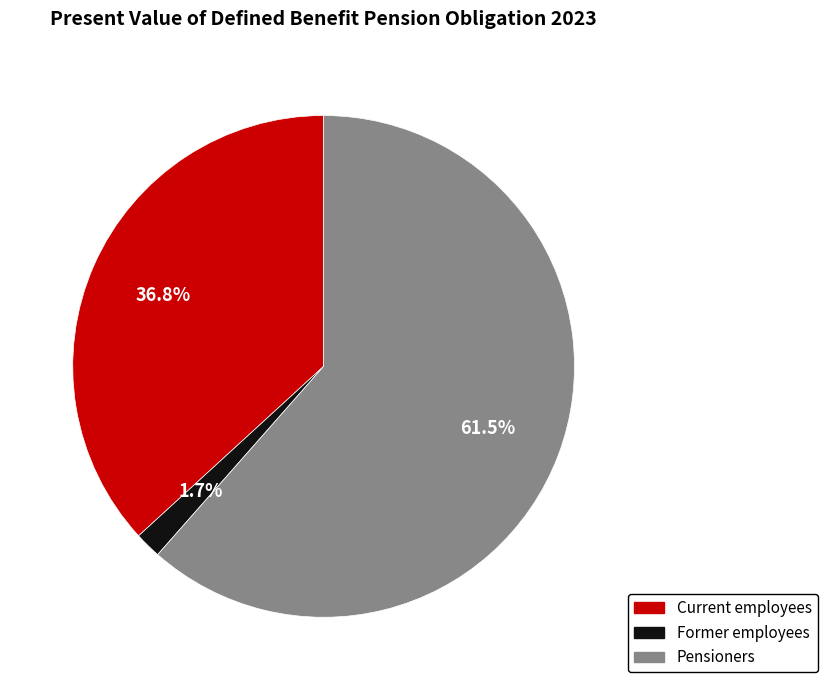

Between Current employees and Pensioners, which is larger?

Pensioners